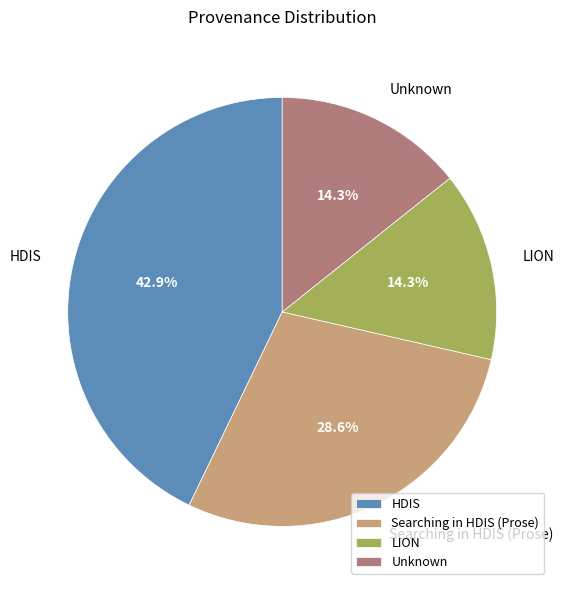

Is Searching in HDIS (Prose) the majority of the pie?

No